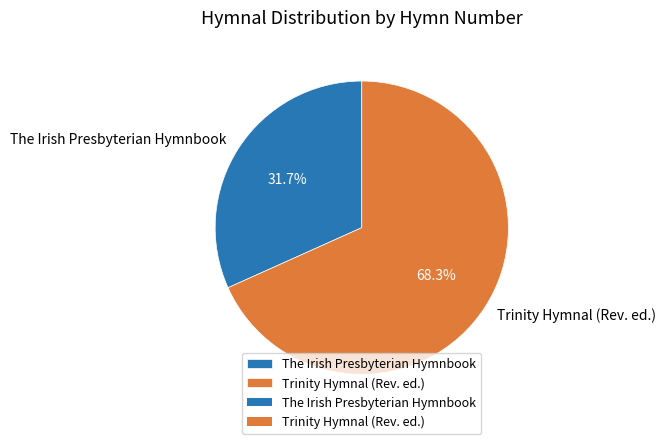

Which slice is the smallest?

The Irish Presbyterian Hymnbook